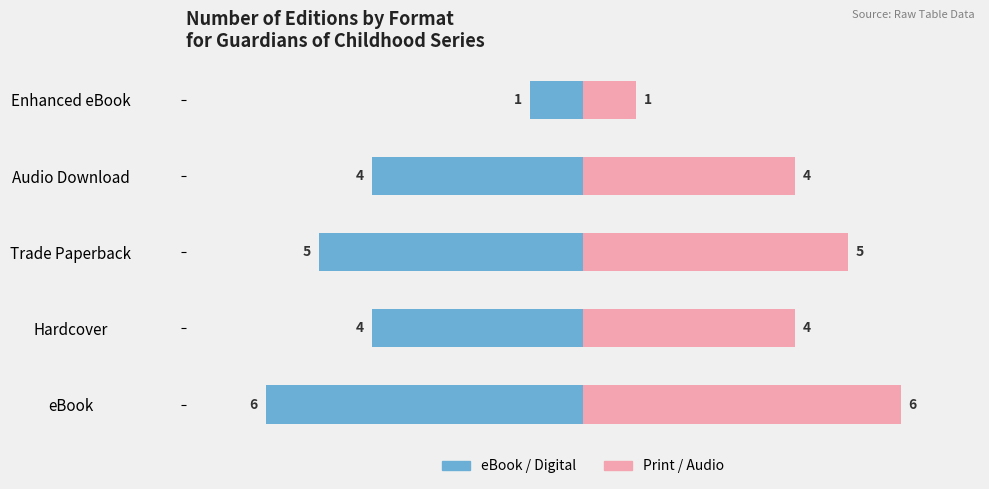

Rank the series by their maximum value, from lowest to highest.

eBook / Digital, Print / Audio